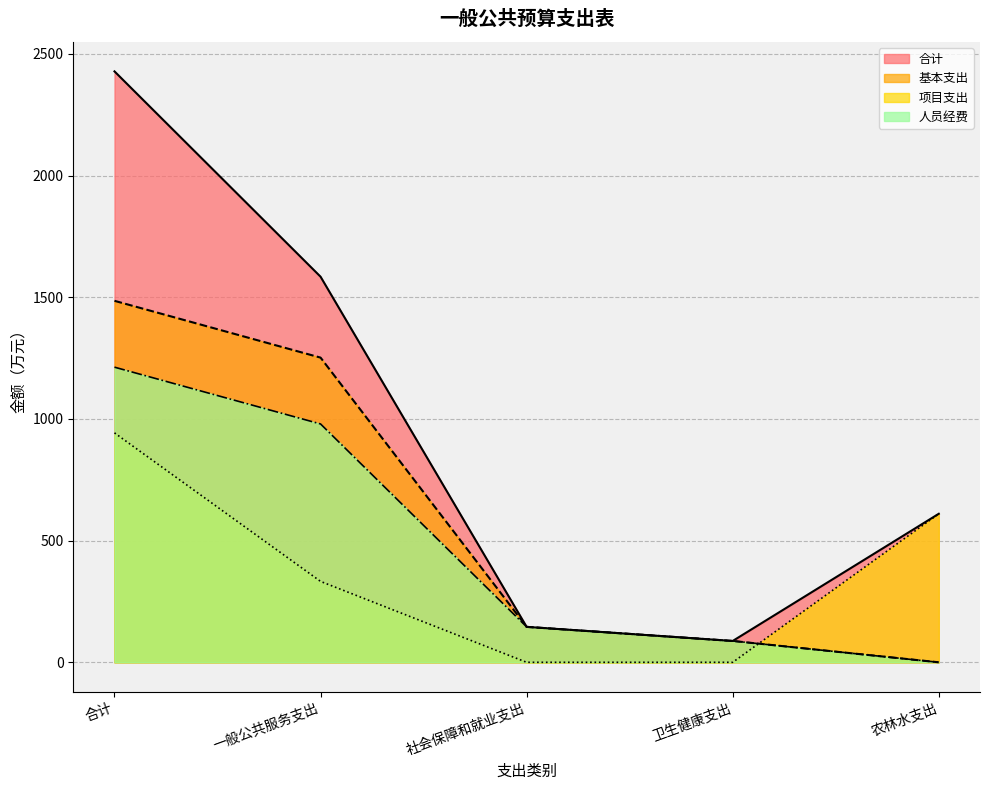

After their last crossing, which series has the higher values: 人员经费 or 项目支出?

项目支出